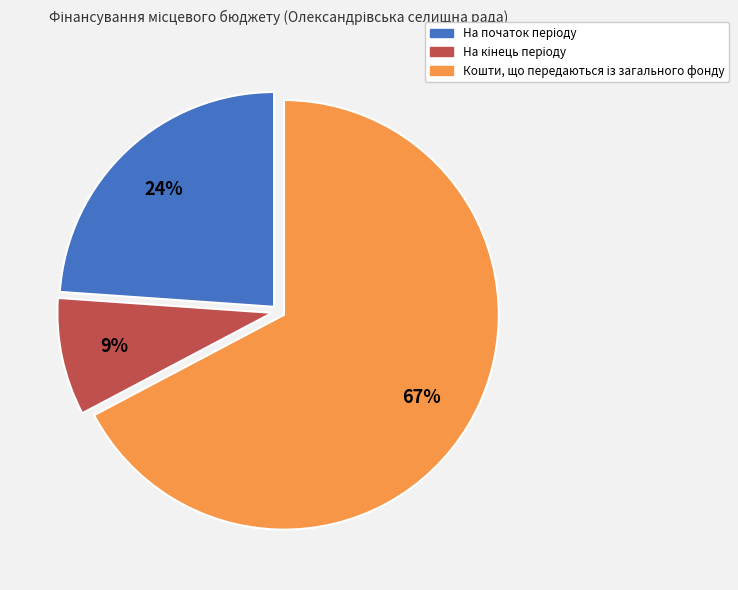

To the nearest percent, what is the average slice percentage?

33%